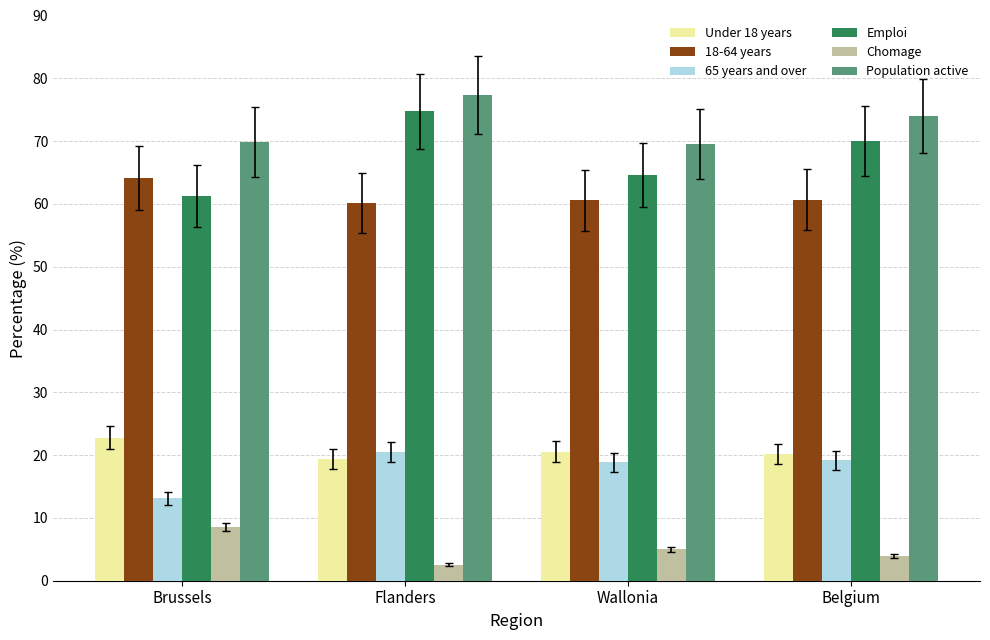

At which category does the chart reach its peak across all series?

Flanders